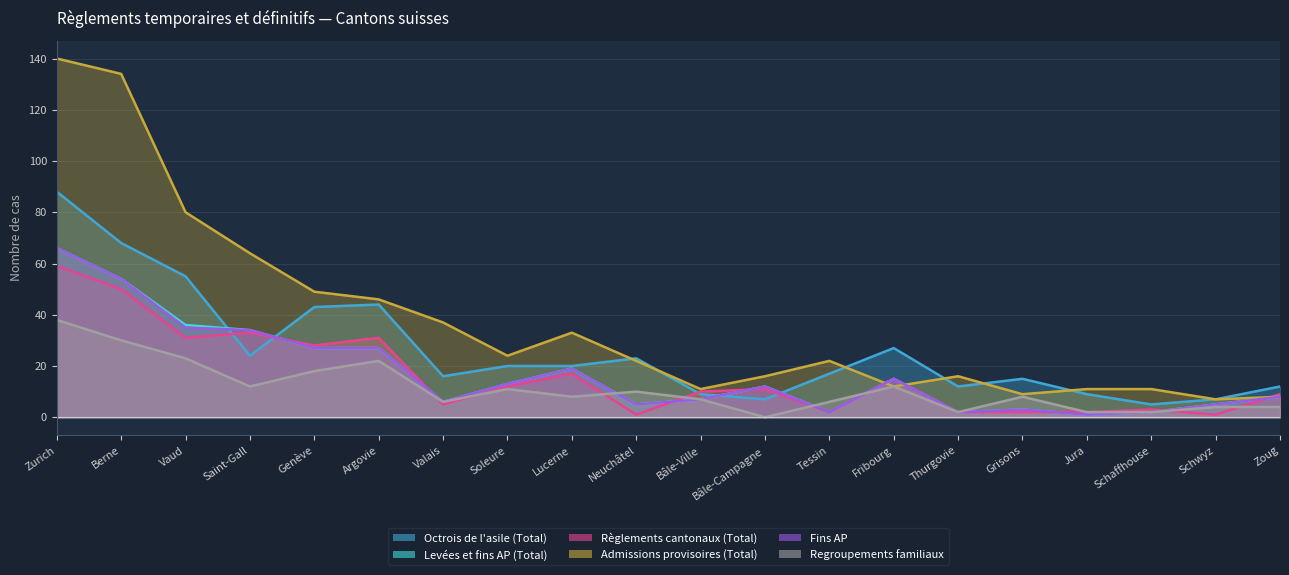

Which series has the largest total across all categories?

Admissions provisoires (Total)